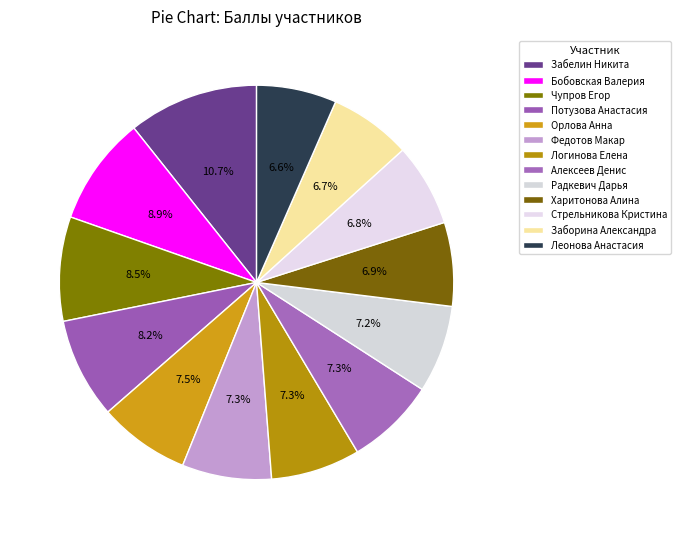

Count the number of slices in the pie.

13